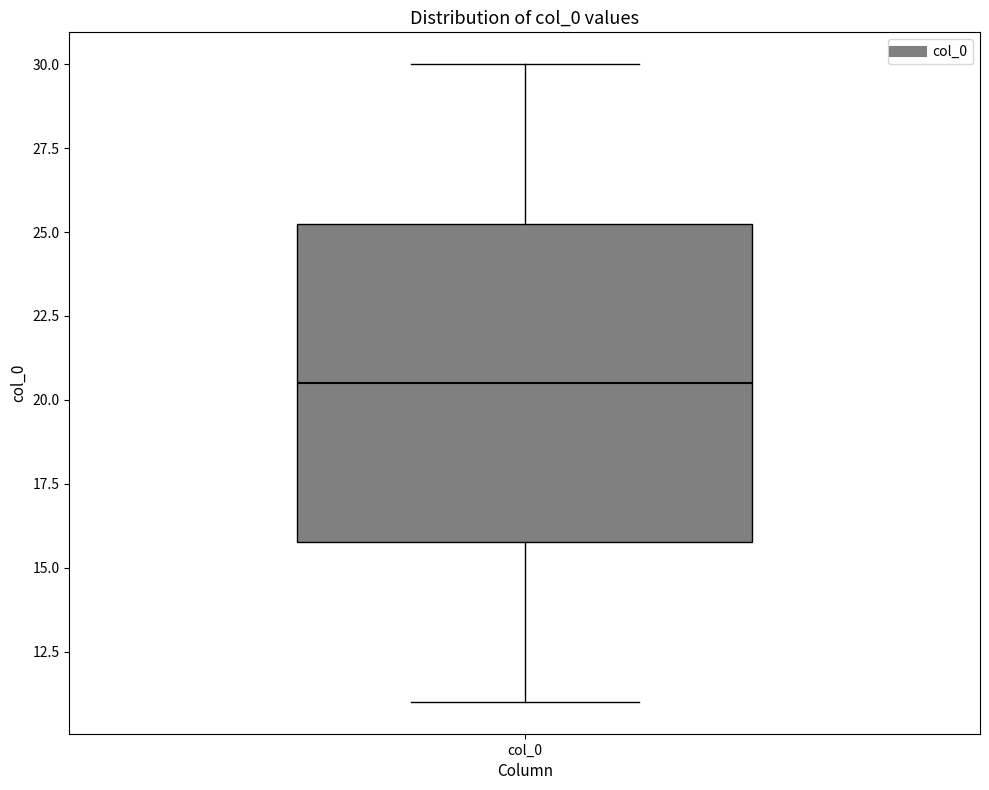

Transcribe this box plot: give where the median line is, the range the box spans, and where the two whiskers end, as read against the y-axis. The values are not printed on the chart, so give them approximately, as read against the axis.

median 20.5, box 16.0 to 25.5, whiskers 11.0 to 30.0